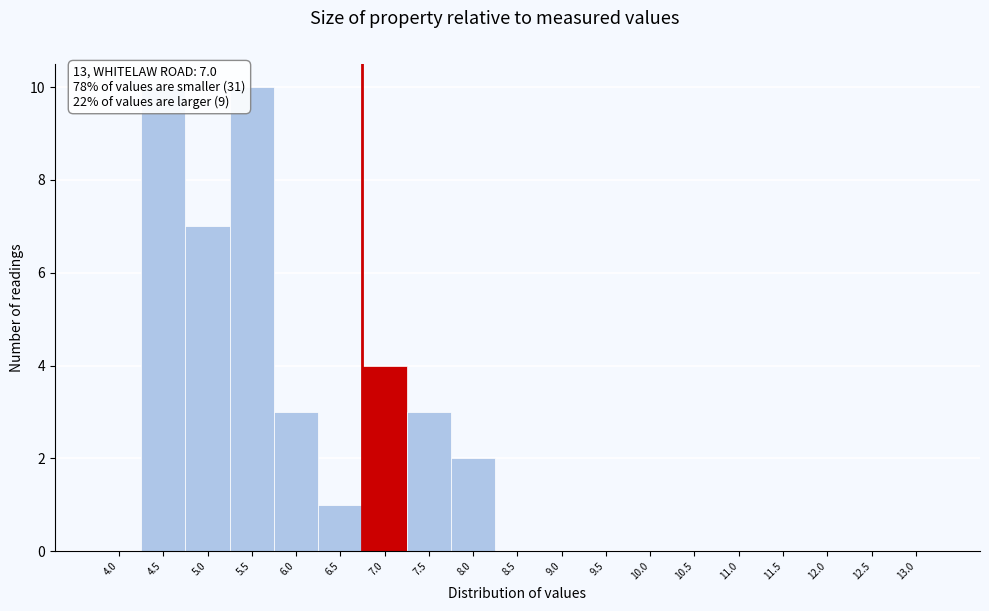

Reading left to right, transcribe all the data shown in this chart.

4.0=0	4.5=10	5.0=7	5.5=10	6.0=3	6.5=1	7.0=4	7.5=3	8.0=2	8.5=0	9.0=0	9.5=0	10.0=0	10.5=0	11.0=0	11.5=0	12.0=0	12.5=0	13.0=0